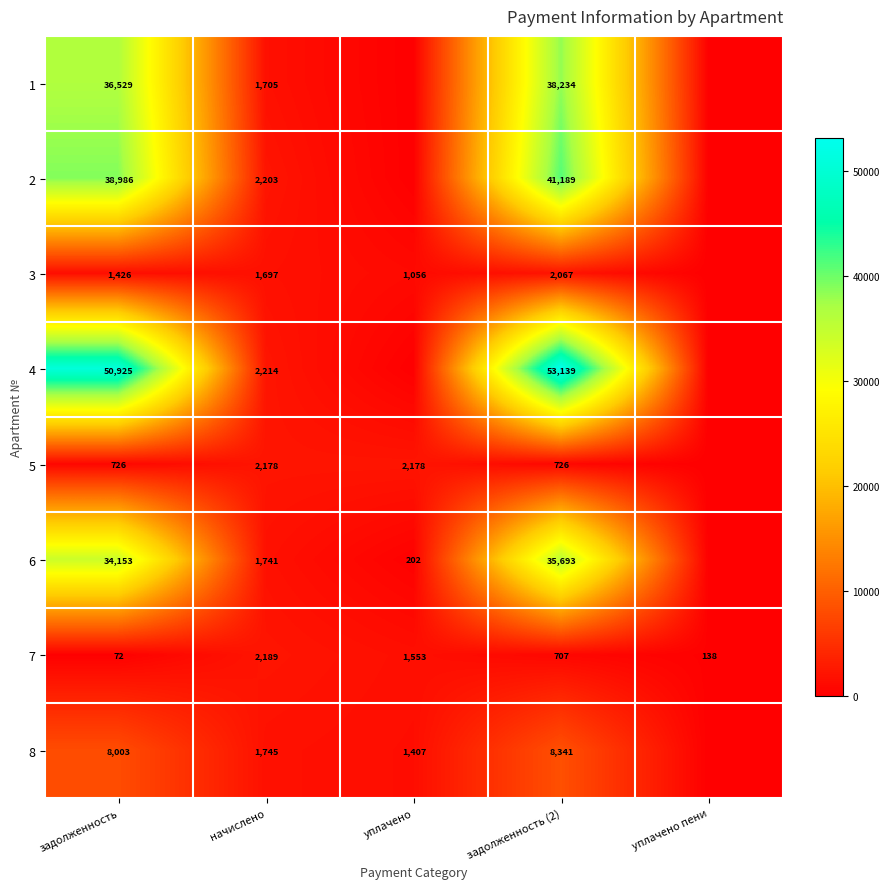

What is the total value across all series at начислено?

15672